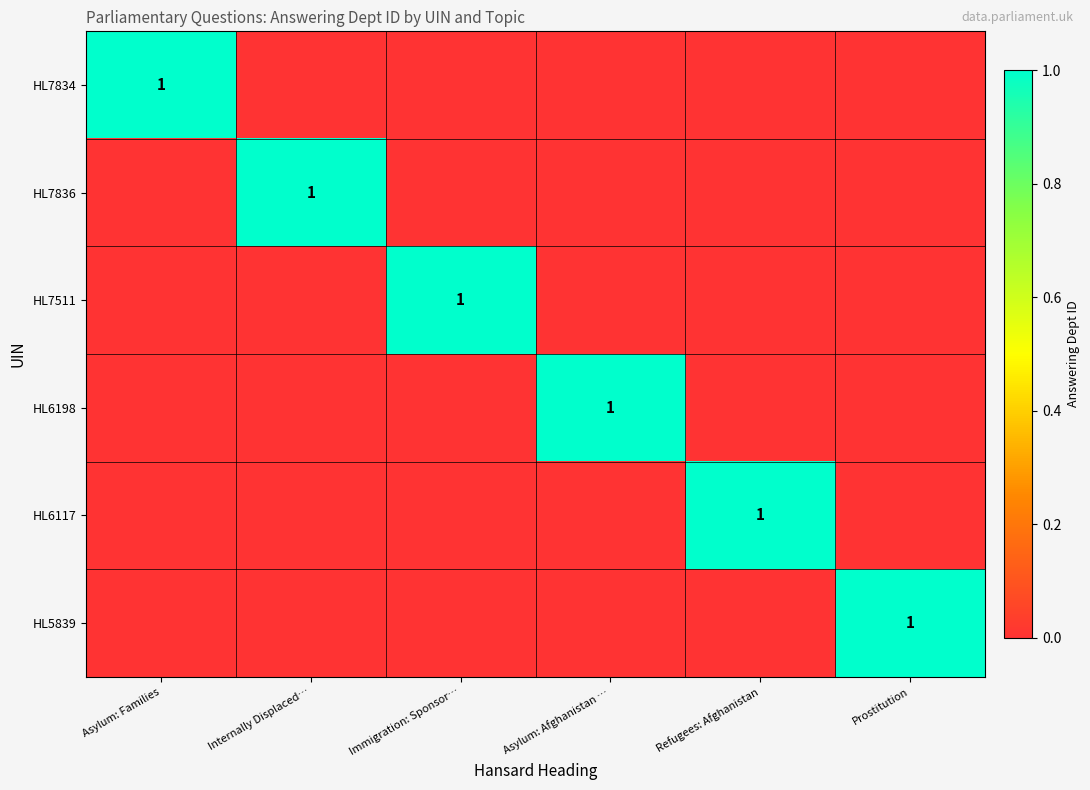

How many values in the HL6117 series exceed 0?

1